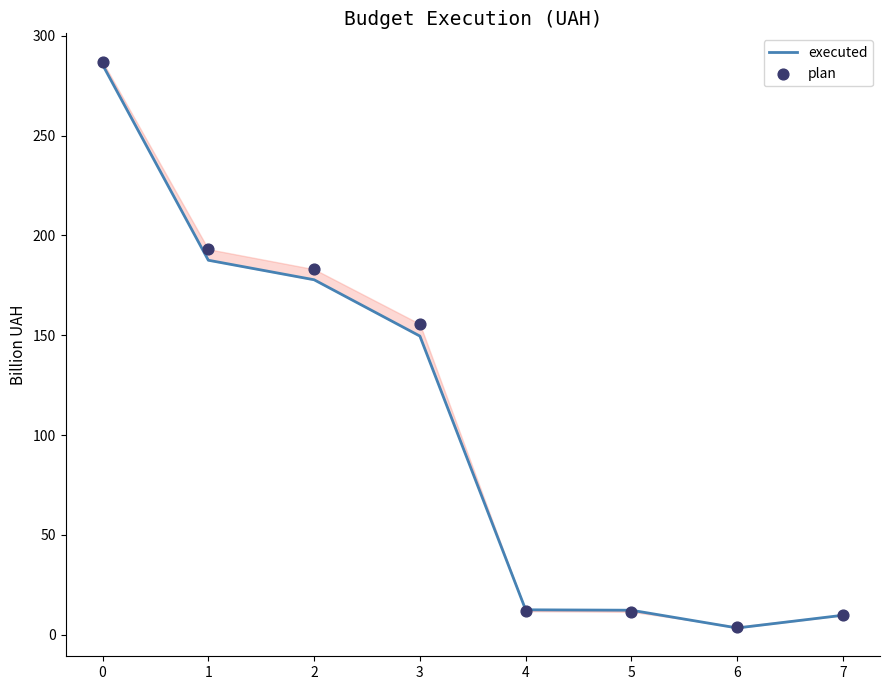

What is the total value across all series at 0?

572.6